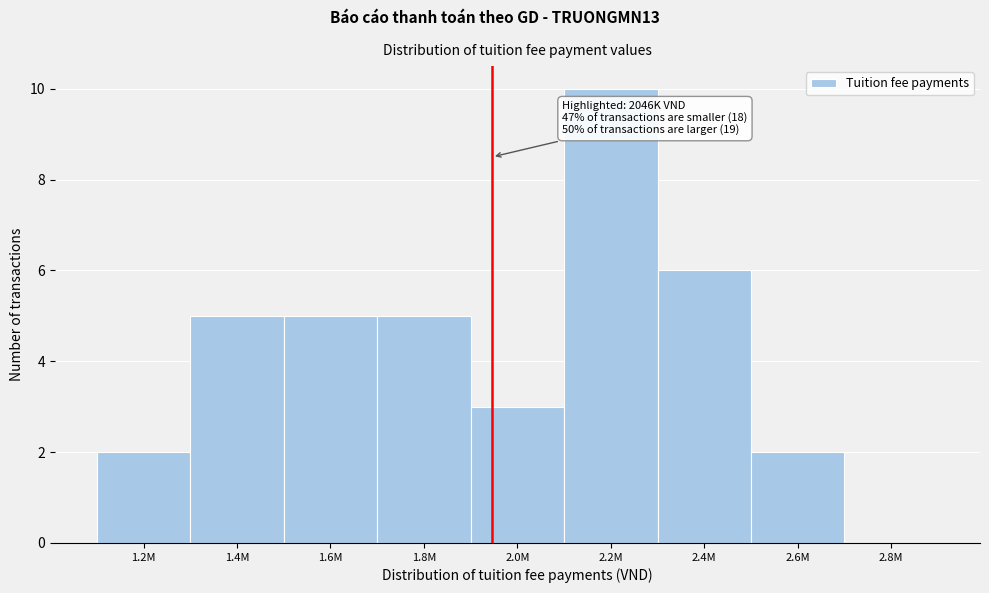

Reading left to right, list all the values displayed in this chart.

1.2M=2	1.4M=5	1.6M=5	1.8M=5	2.0M=3	2.2M=10	2.4M=6	2.6M=2	2.8M=0